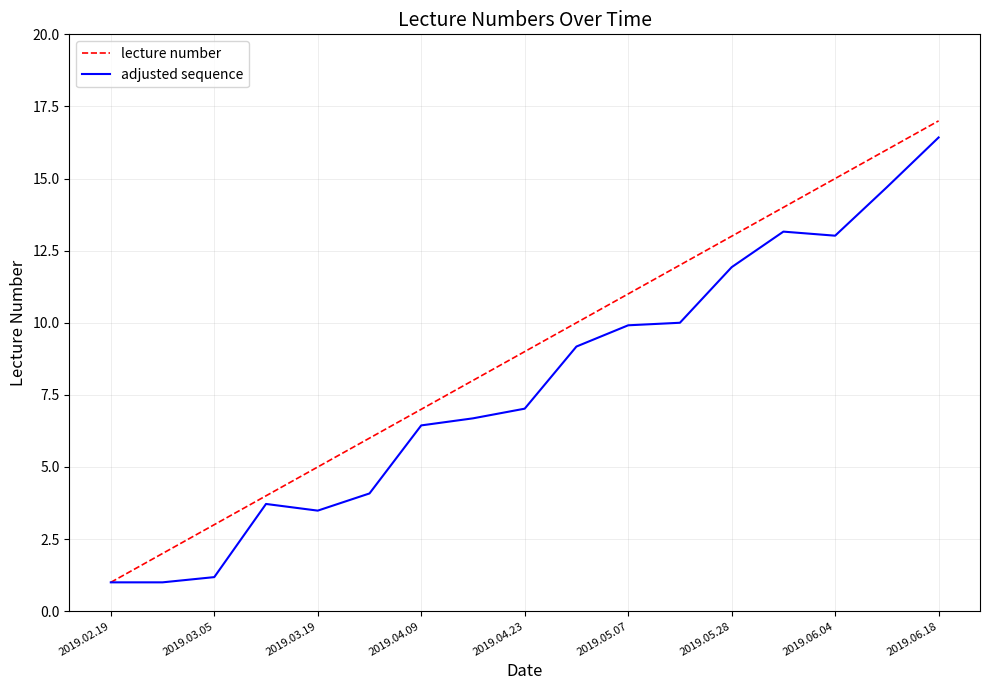

List the series in order of their overall mean, lowest first.

adjusted sequence, lecture number